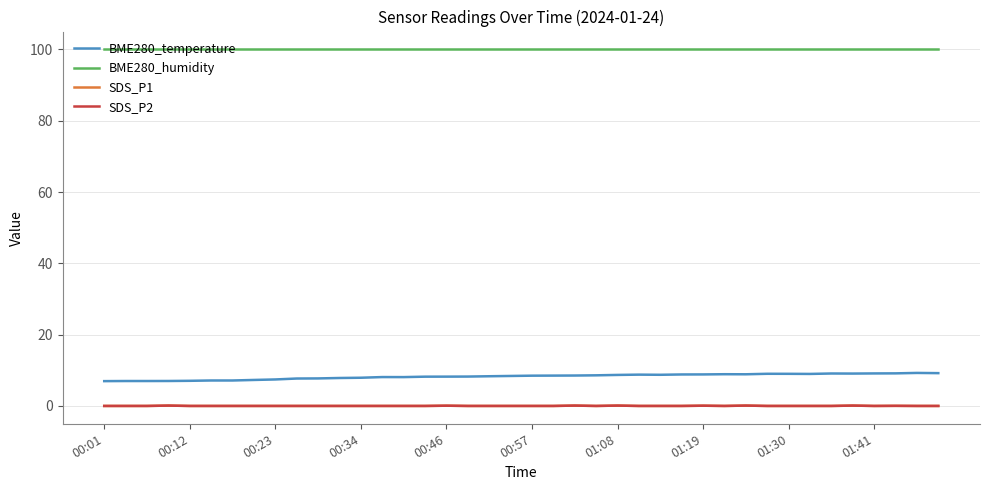

Does the chart have visible grid lines?

Yes